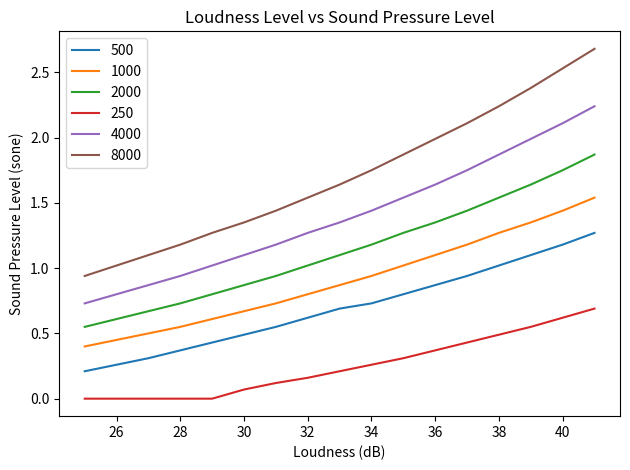

Rank the series by their maximum value, from lowest to highest.

250, 500, 1000, 2000, 4000, 8000